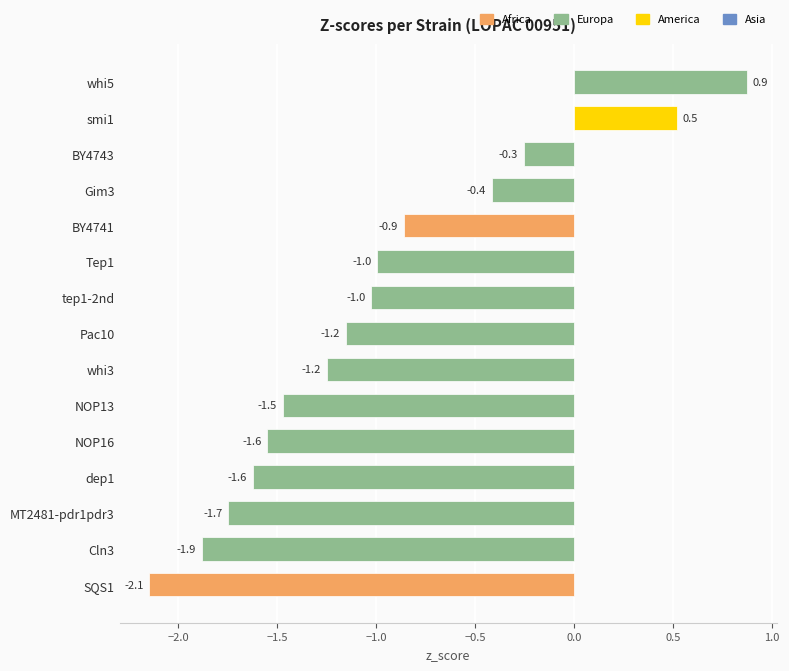

True or false: the data shows -1.6 at NOP16.

True